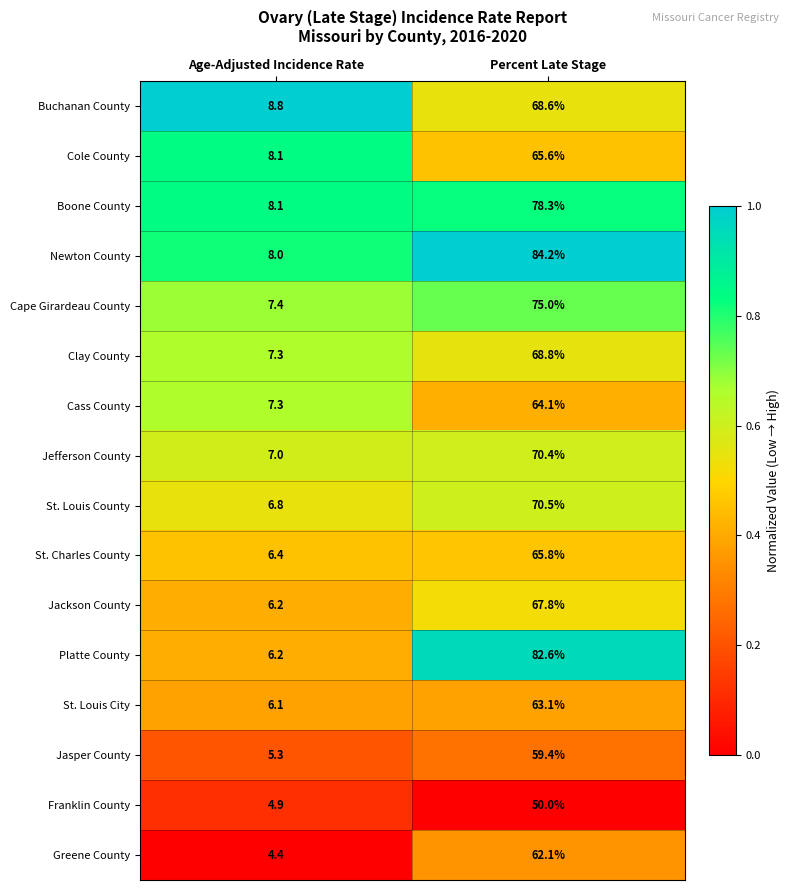

Which series has the largest total across all categories?

Newton County